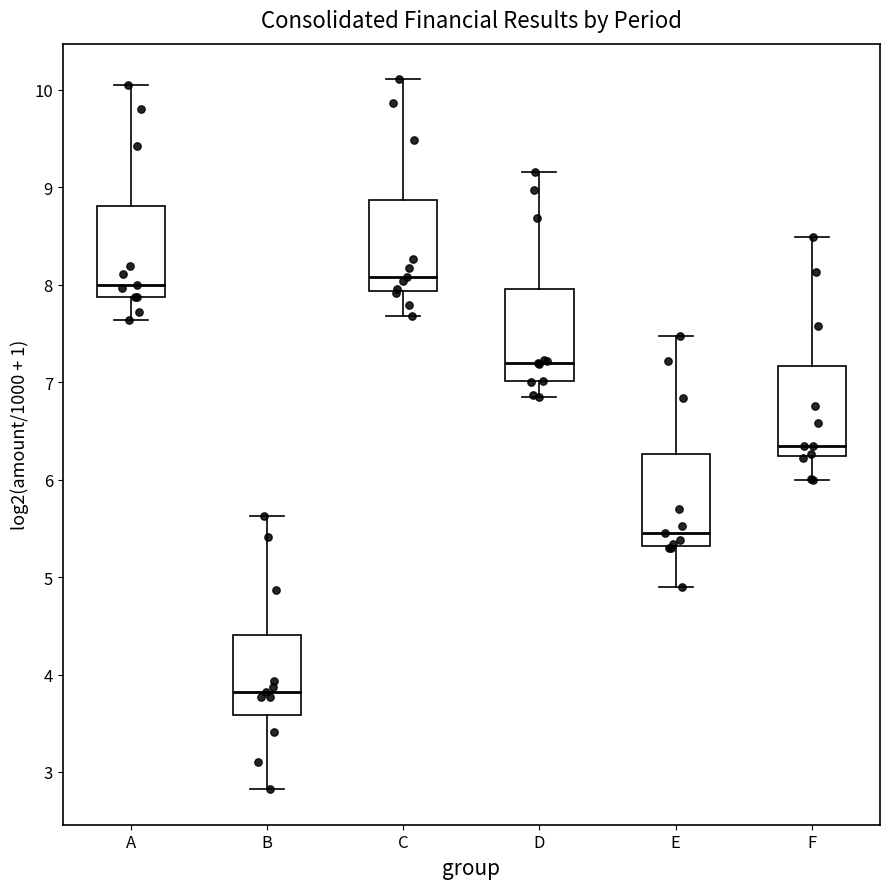

Where does the median line of the box for D sit on the y-axis? The values are not printed on the chart, so give them approximately, as read against the axis.

7.2